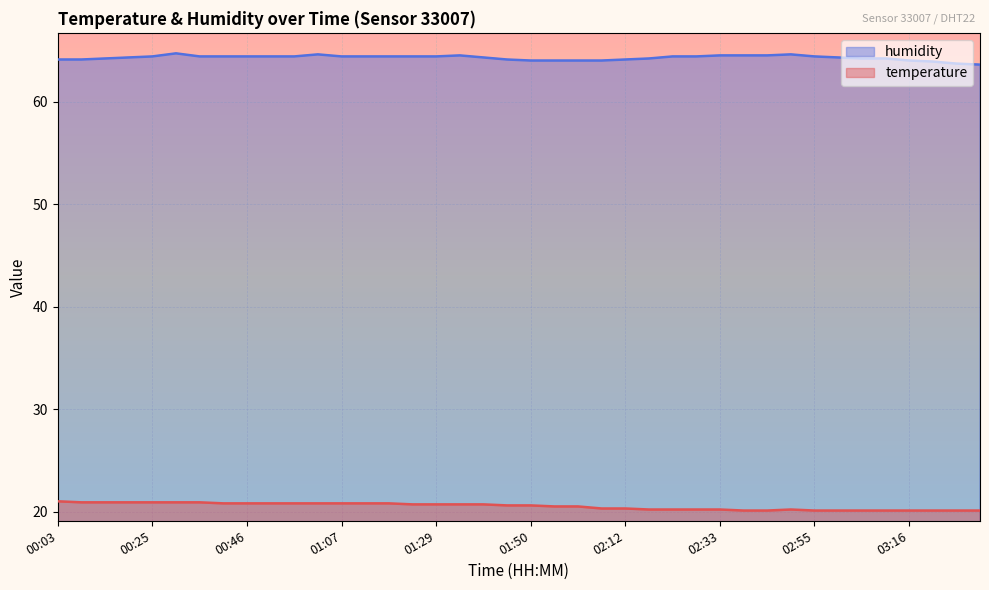

What position from the right is 01:13?

27